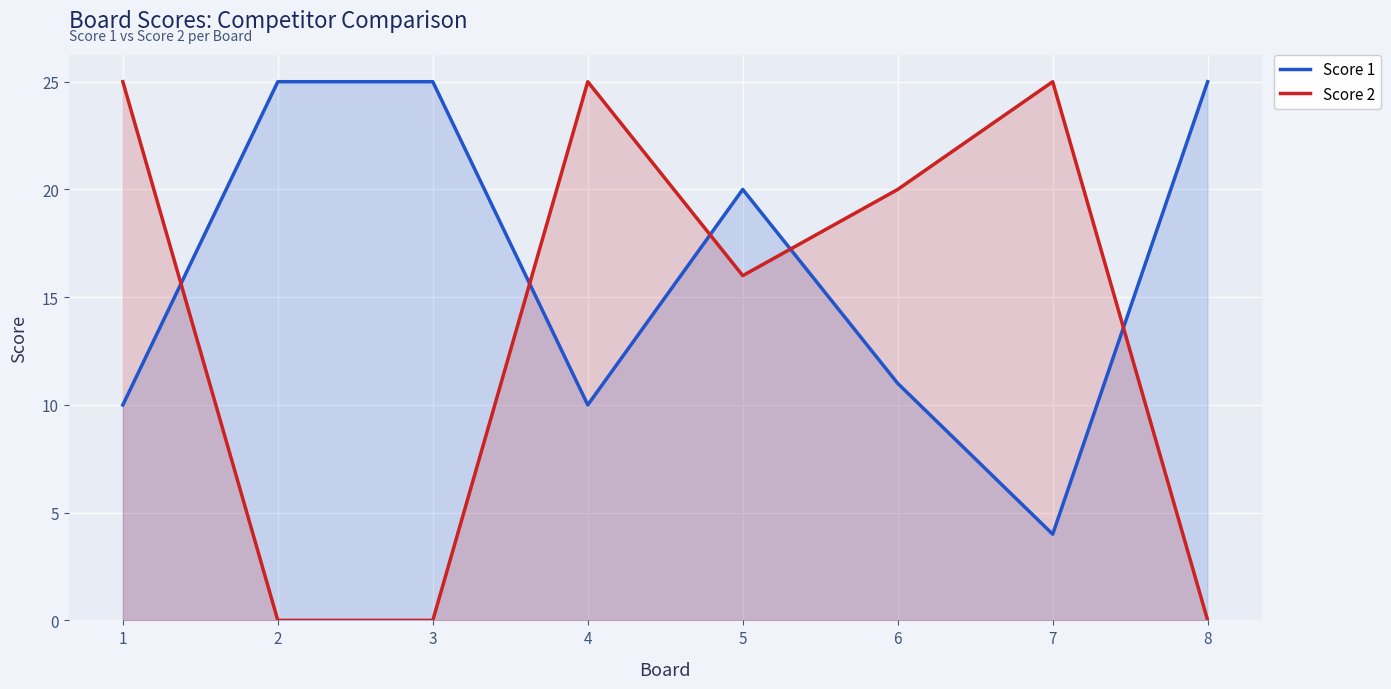

True or false: Score 2 has a value of 16 at 5.

True